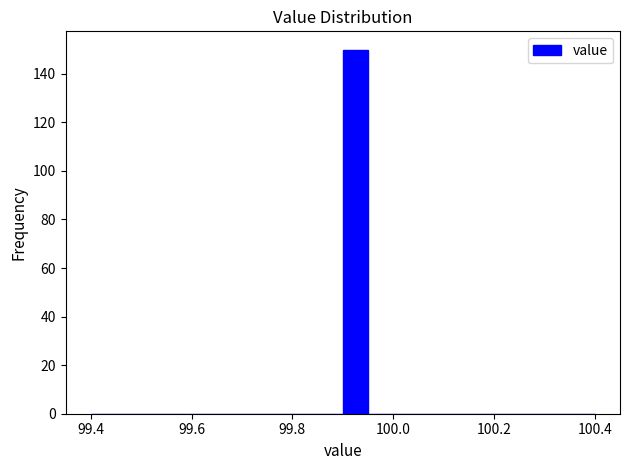

Read against the x-axis, roughly where is the centre of the tallest bar?

99.92